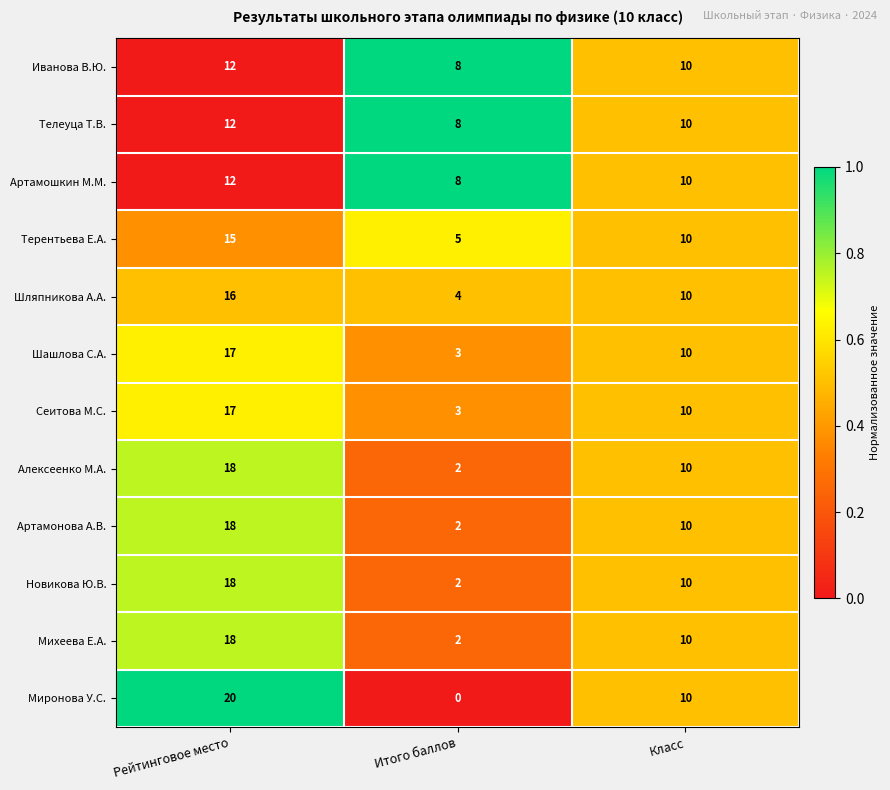

Which series changed the most between Рейтинговое место and Итого баллов?

Миронова У.С.